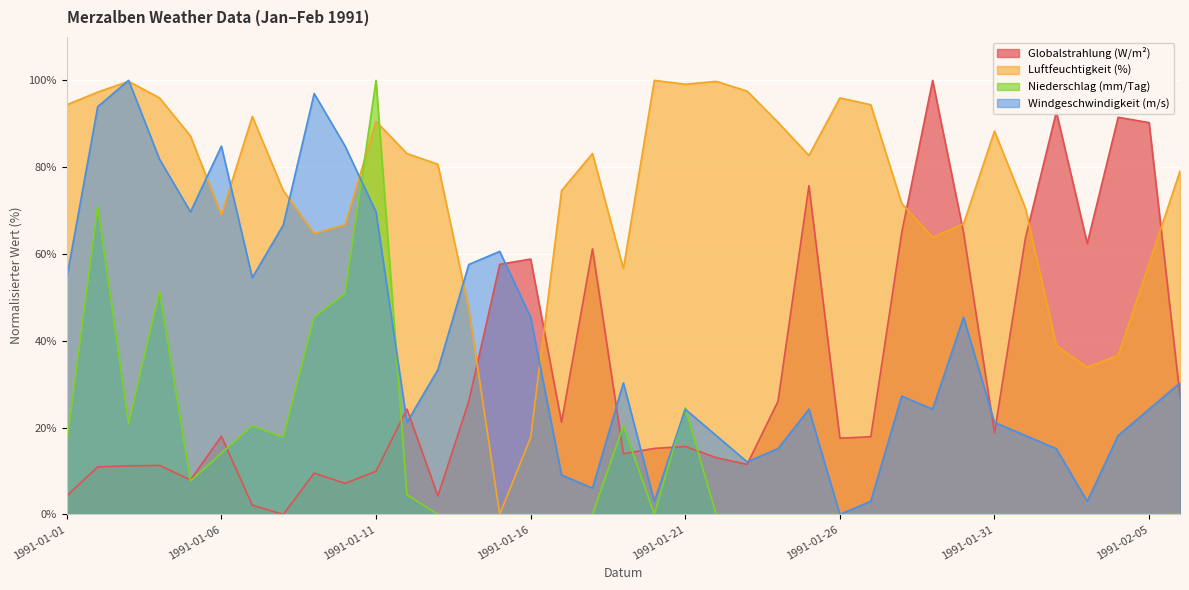

What are all the series names shown in the legend?

Globalstrahlung (W/m²), Luftfeuchtigkeit (%), Niederschlag (mm/Tag), Windgeschwindigkeit (m/s)